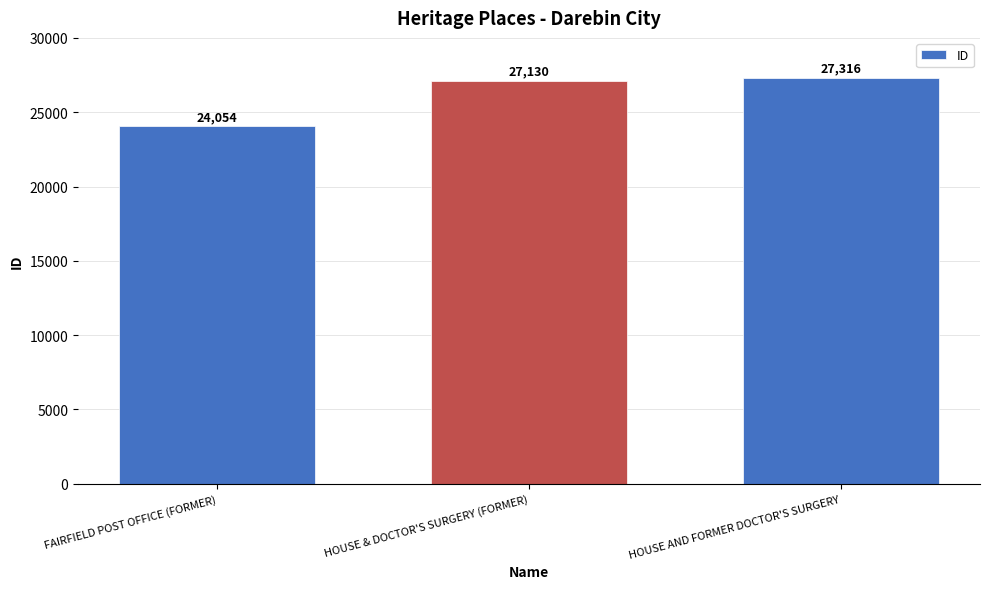

What is the change in value from FAIRFIELD POST OFFICE (FORMER) to HOUSE AND FORMER DOCTOR'S SURGERY?

+3262